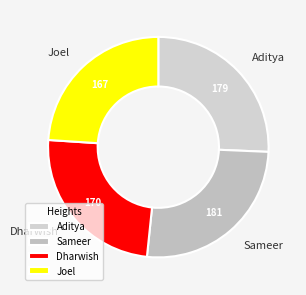

Is Sameer the majority of the pie?

No